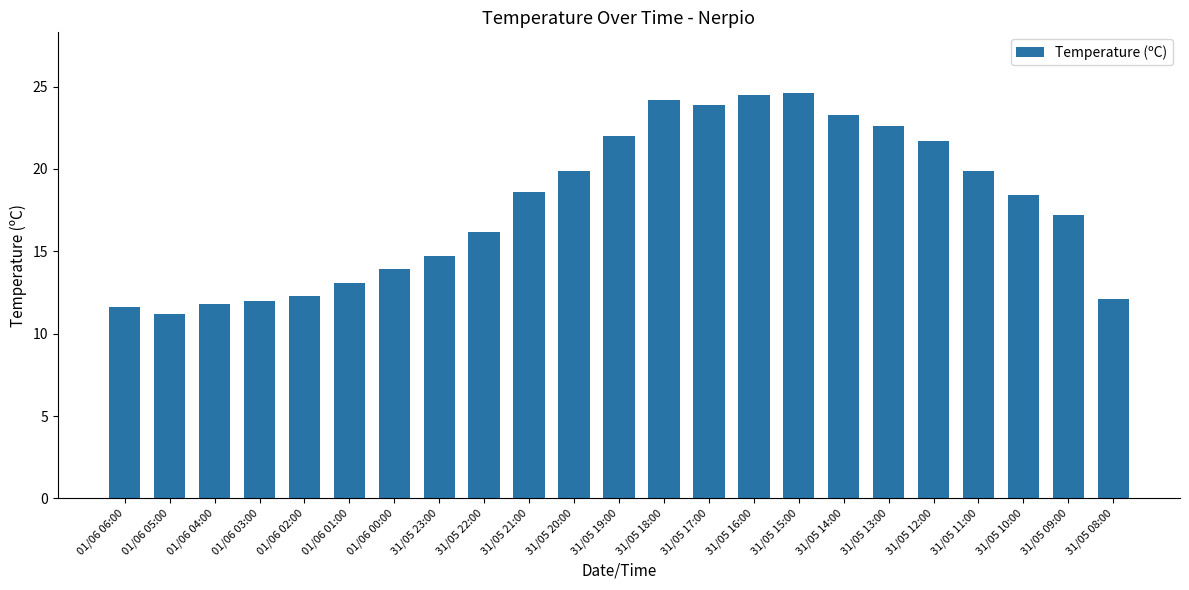

Between 31/05 08:00 and 31/05 15:00, which is larger?

31/05 15:00